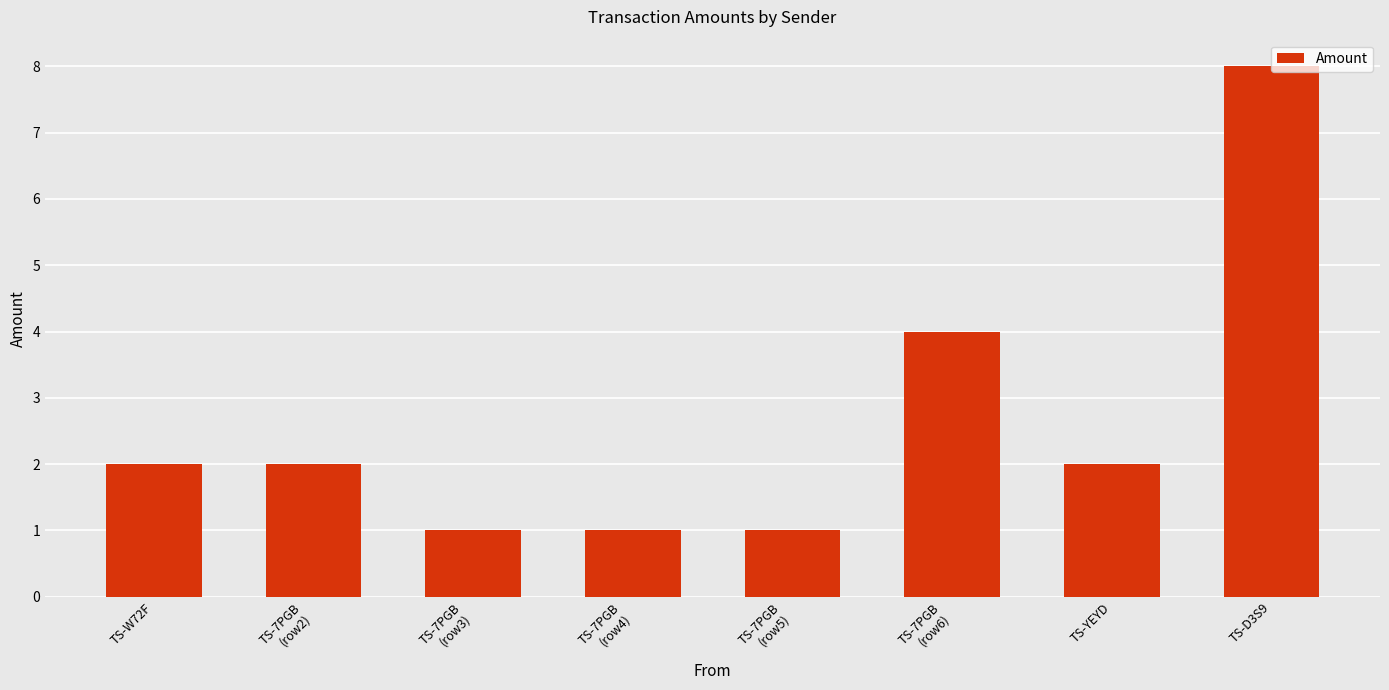

What is the minimum value shown in the chart?

1